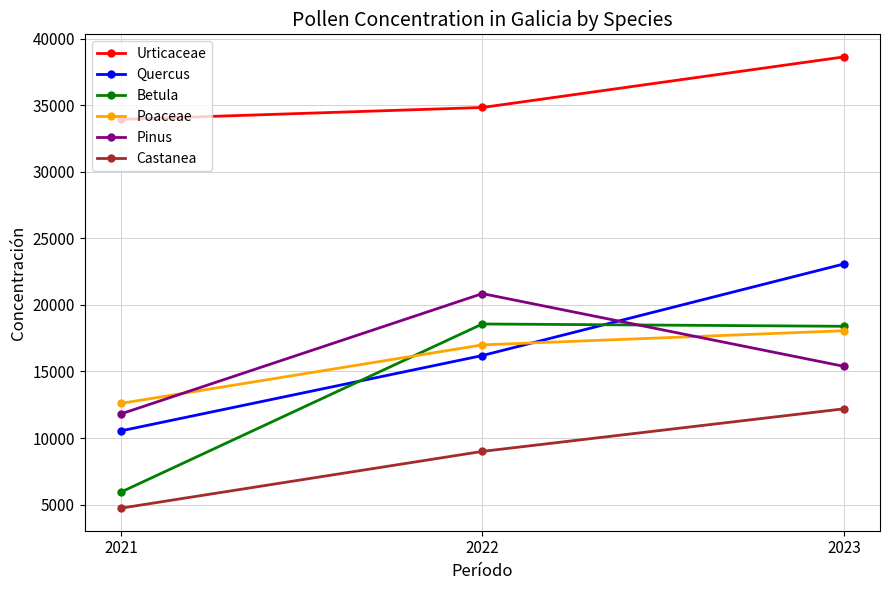

At which label does Betula first exceed 18393?

2022